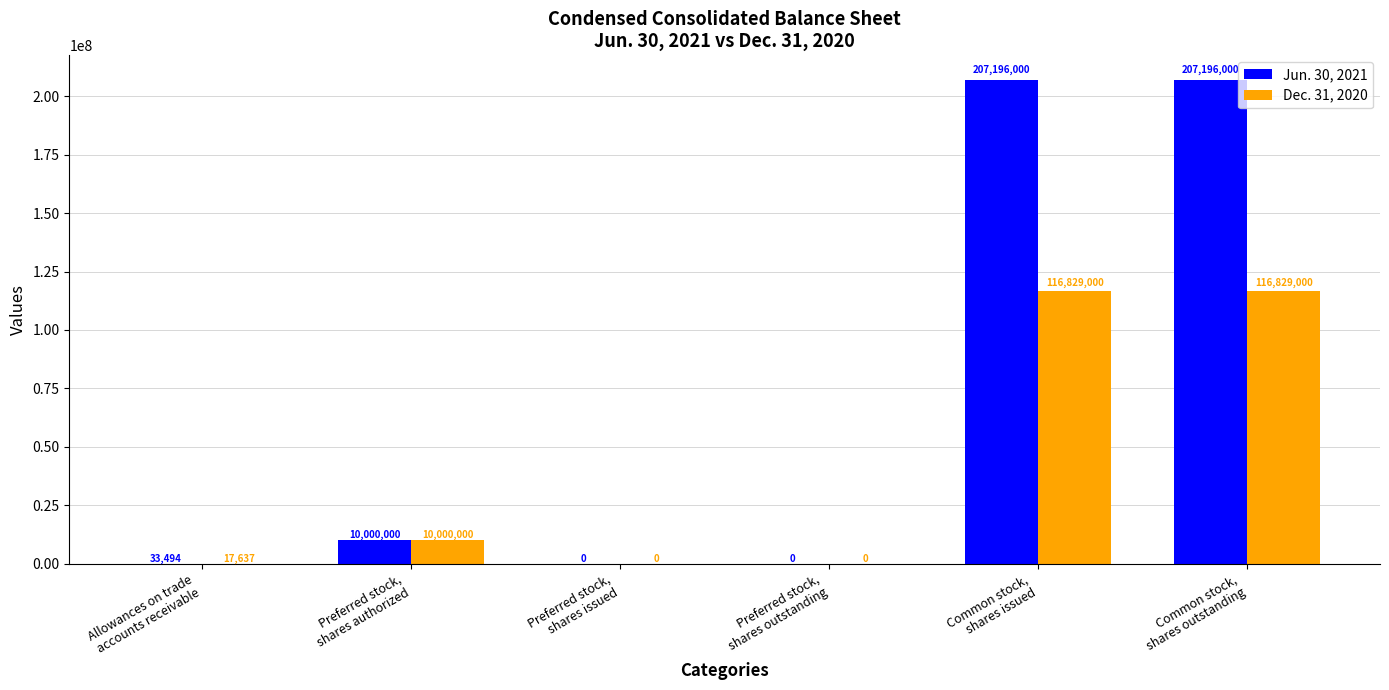

Does the chart contain stacked bars?

No